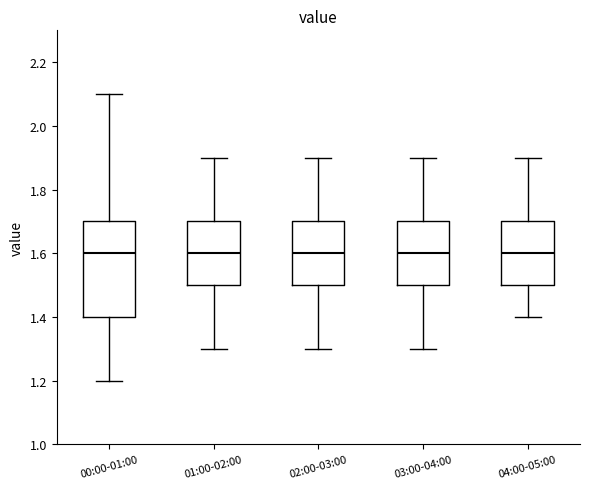

Which box is the tallest, from its lower edge to its upper edge?

00:00-01:00